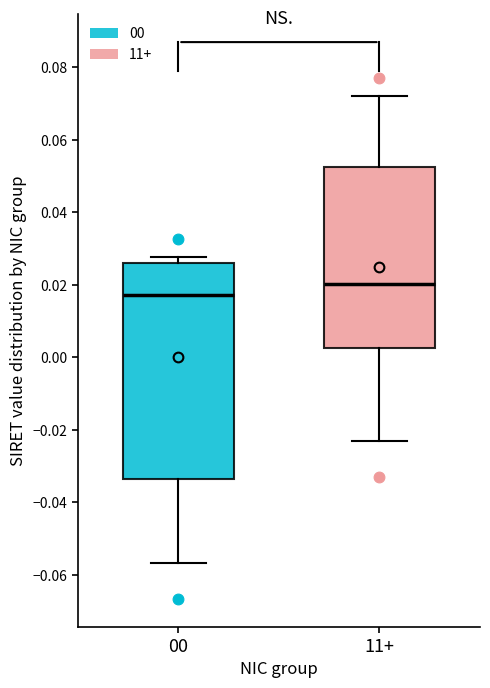

Where is the lower edge of the box for 00 on the y-axis? The values are not printed on the chart, so give them approximately, as read against the axis.

-0.034